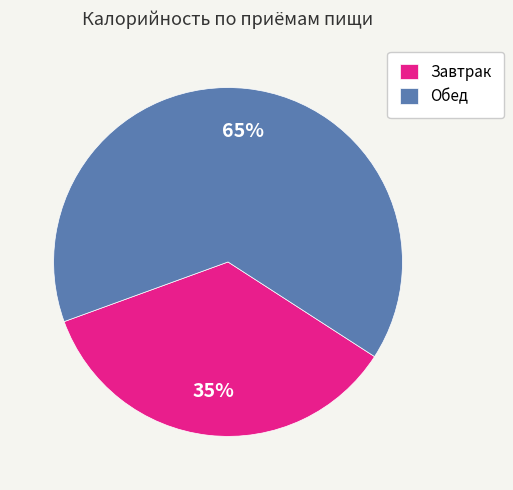

To the nearest percent, what is the combined percentage of Завтрак and Обед?

100%